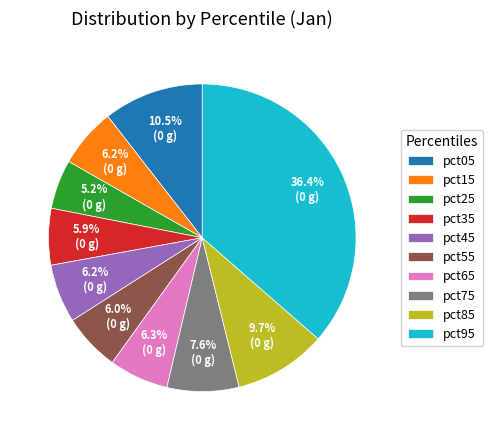

To the nearest percent, what is the difference between the largest and smallest slice percentages?

31%